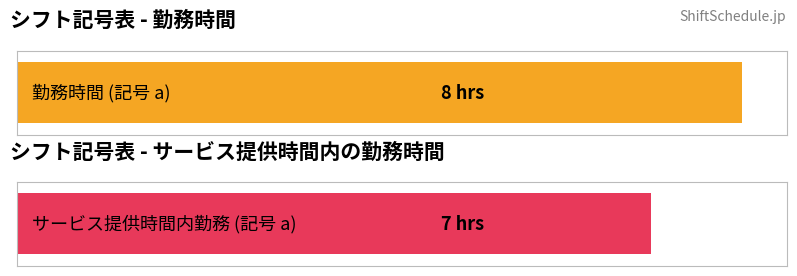

At how many categories does at least one series exceed 6?

1